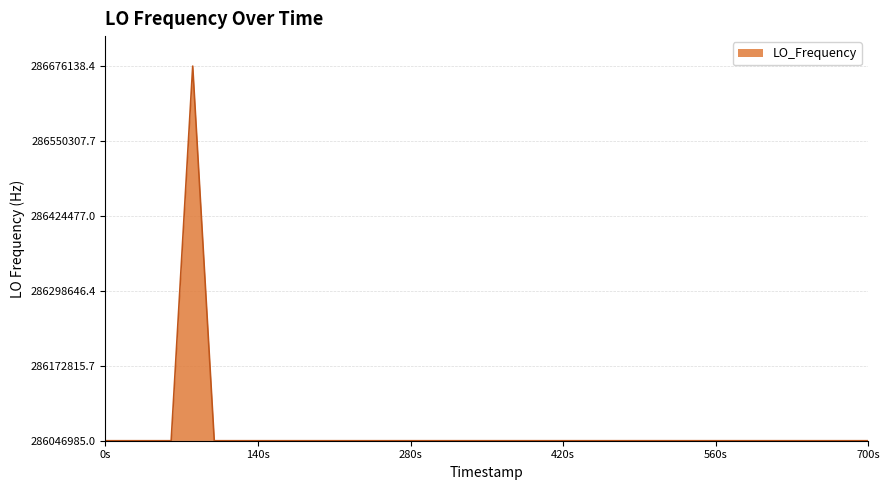

What is the difference between the maximum and minimum values?

629152.4